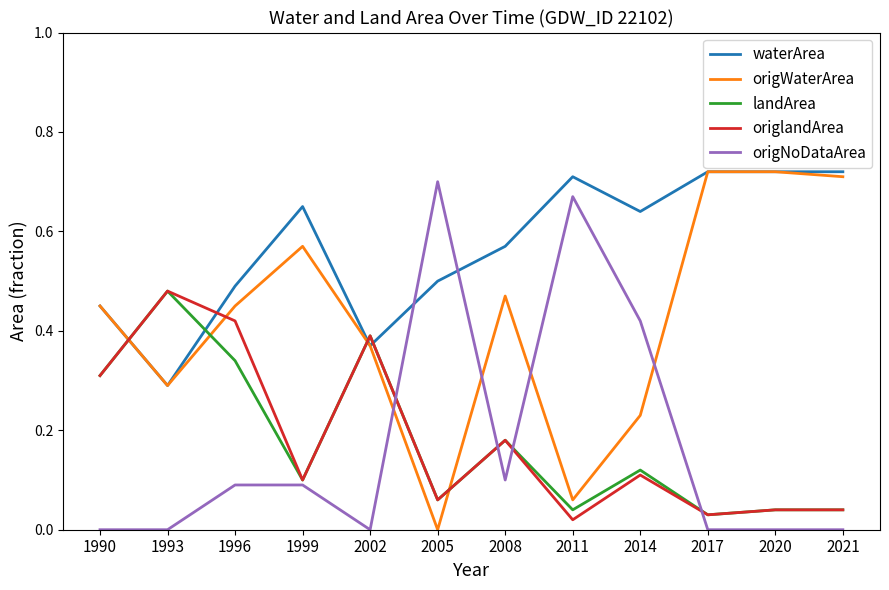

After their last crossing, which series has the higher values: origlandArea or origWaterArea?

origWaterArea